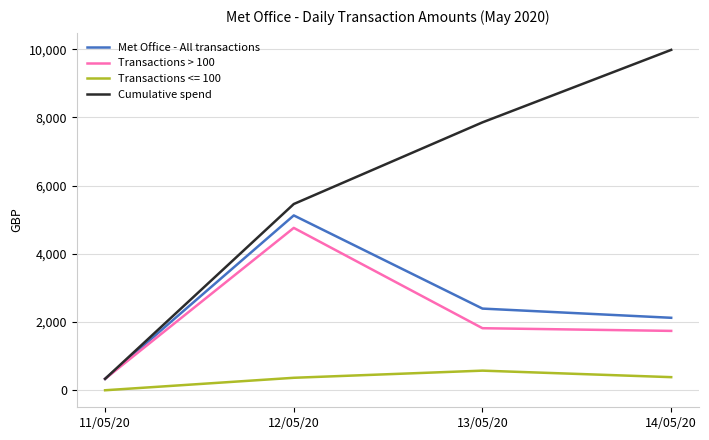

Which label corresponds to the smallest value in the chart?

11/05/20